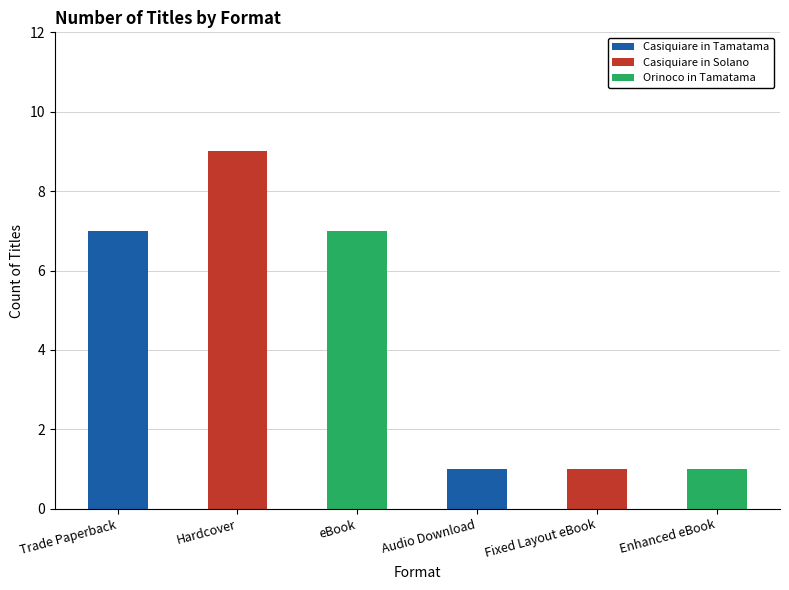

What is the value of the eBook bar at the 2nd from the left?

7